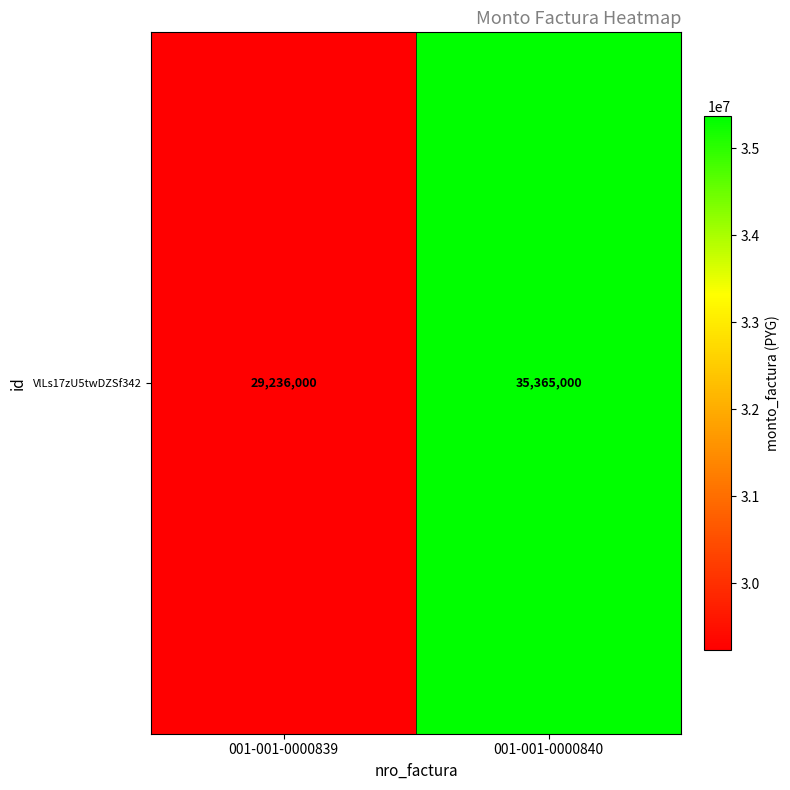

What is the ratio of the value at 001-001-0000839 to the value at 001-001-0000840?

0.8